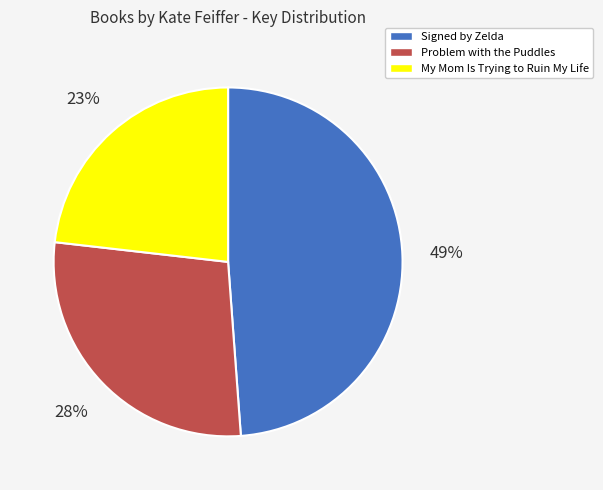

Combined, do My Mom Is Trying to Ruin My Life and Problem with the Puddles account for over 50%?

Yes